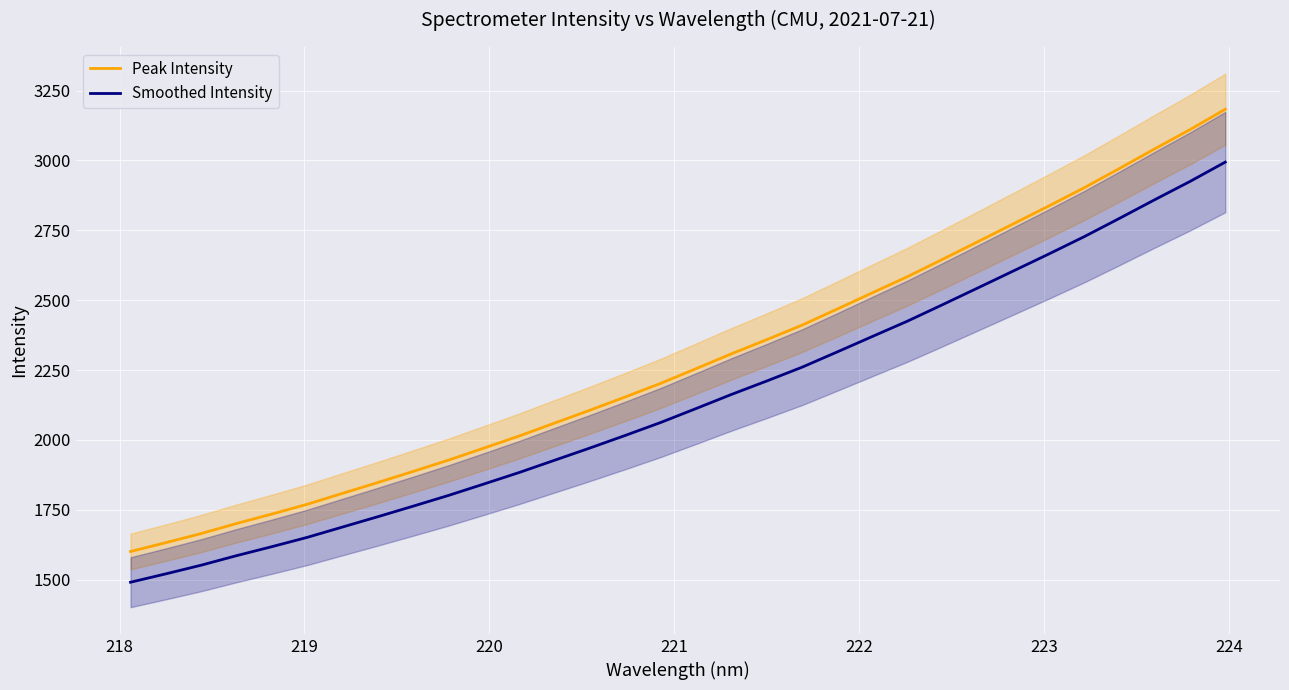

List the series in order of their peak value, lowest first.

Smoothed Intensity, Peak Intensity